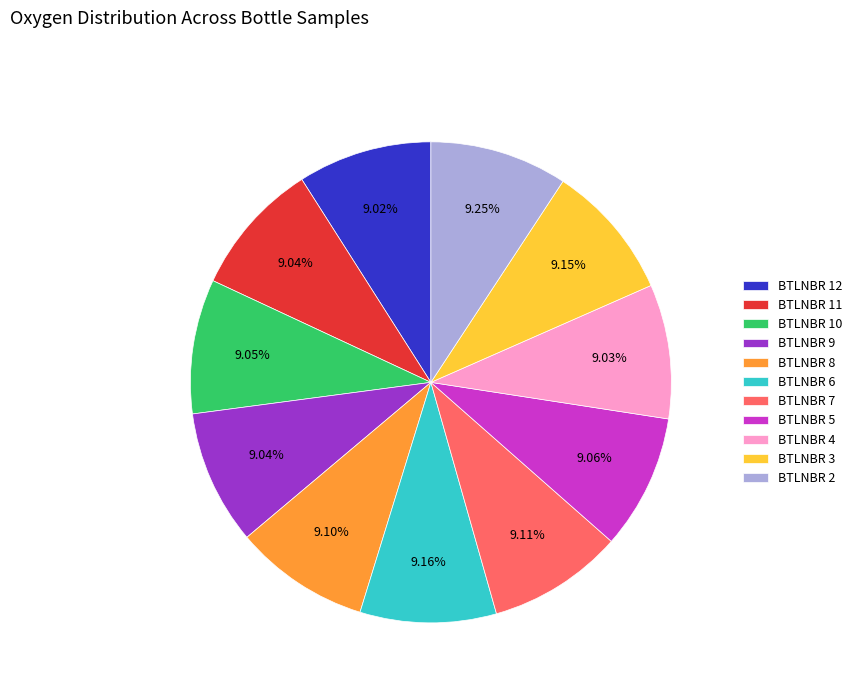

What is the ratio of the value at BTLNBR 3 to the value at BTLNBR 11?

1.0